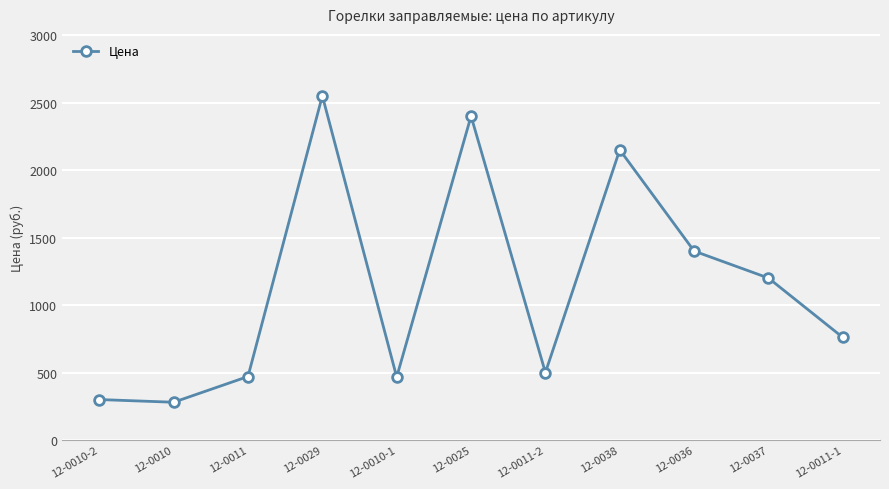

The chart shows a value of 1238.3 at 12-0011-1. True or false?

False